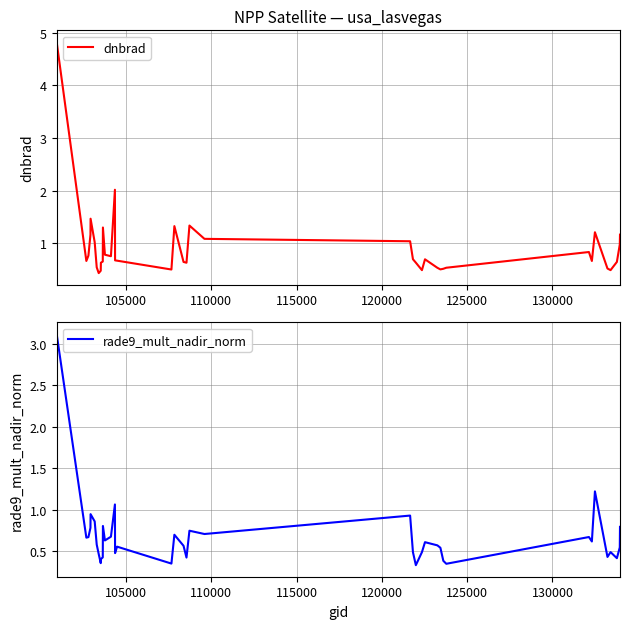

What is the highest value of the rade9_mult_nadir_norm series?

3.1